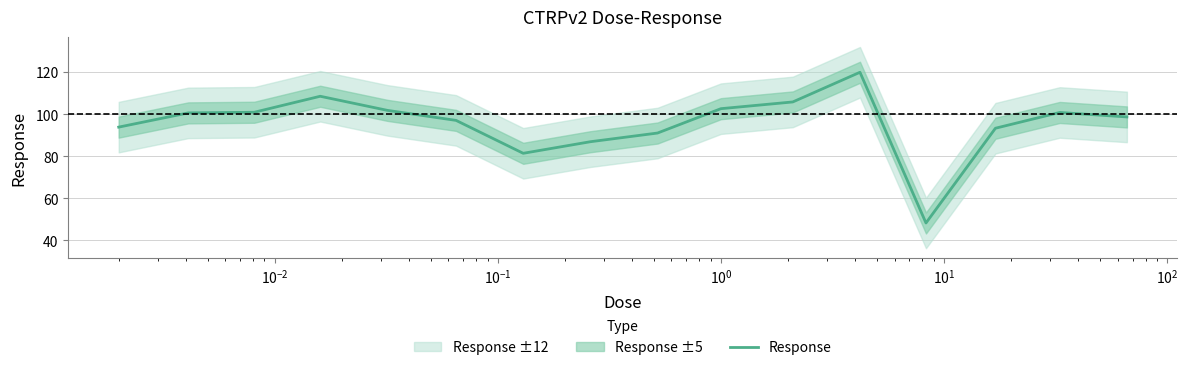

Reading left to right, what are all the values shown in this chart?

93.8	100.6	100.9	108.5	101.8	97.0	81.4	86.9	91.0	102.6	105.8	119.9	48.3	93.3	100.8	98.7